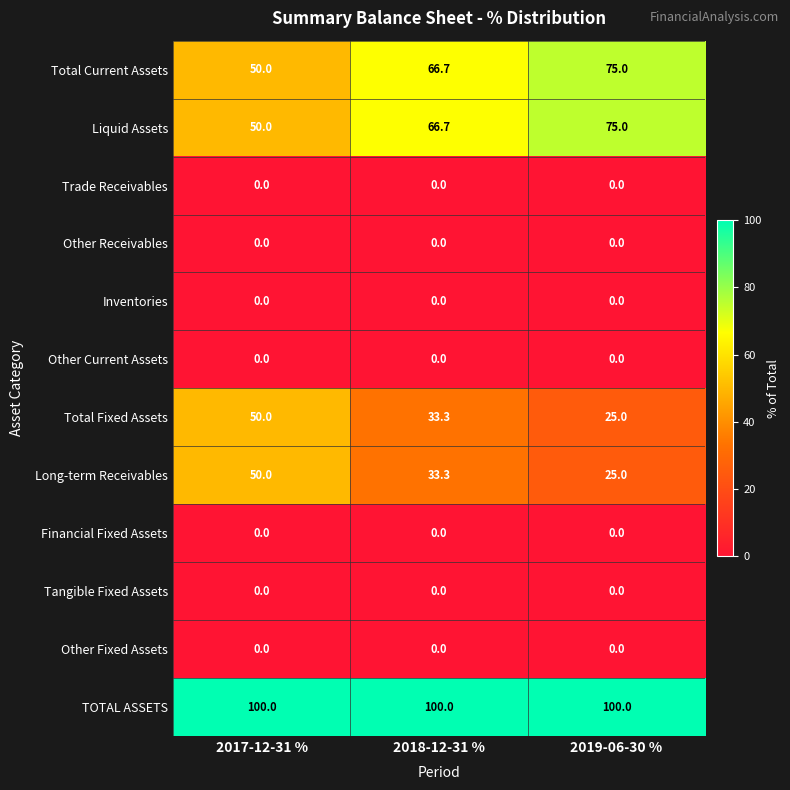

The Liquid Assets series shows 13.3 at 2017-12-31 %. True or false?

False